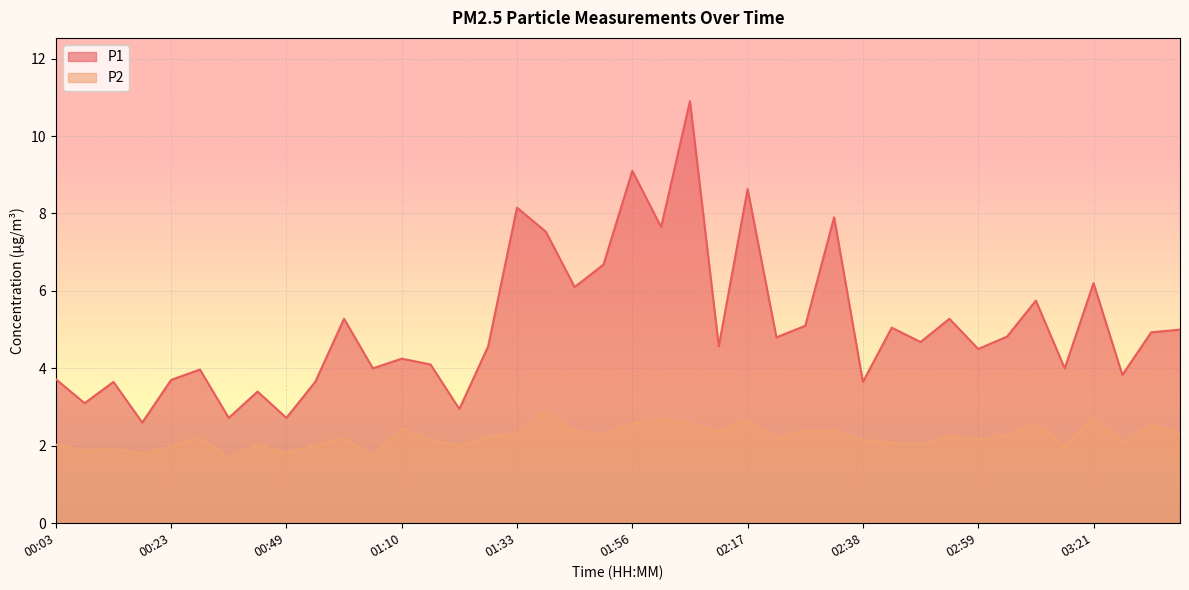

Rank the series by their average value, from lowest to highest.

P2, P1